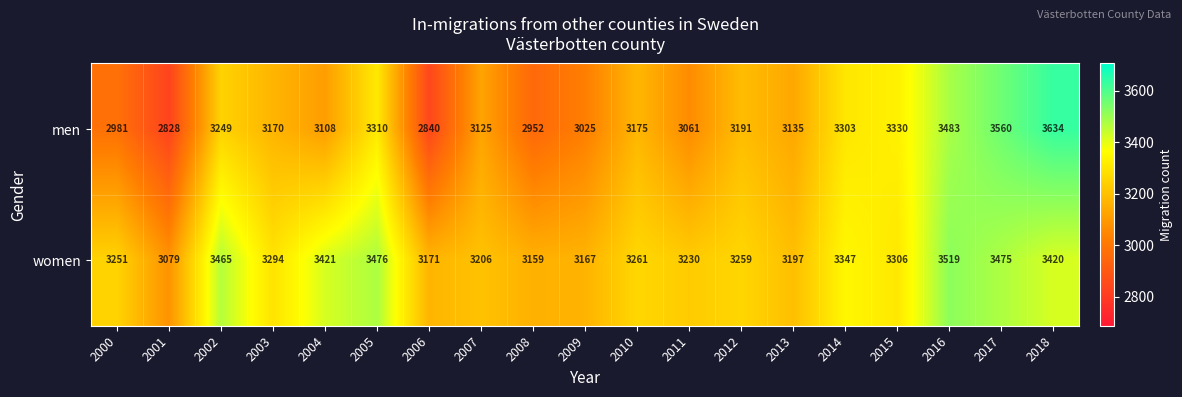

List the series in order of their peak value, highest first.

men, women